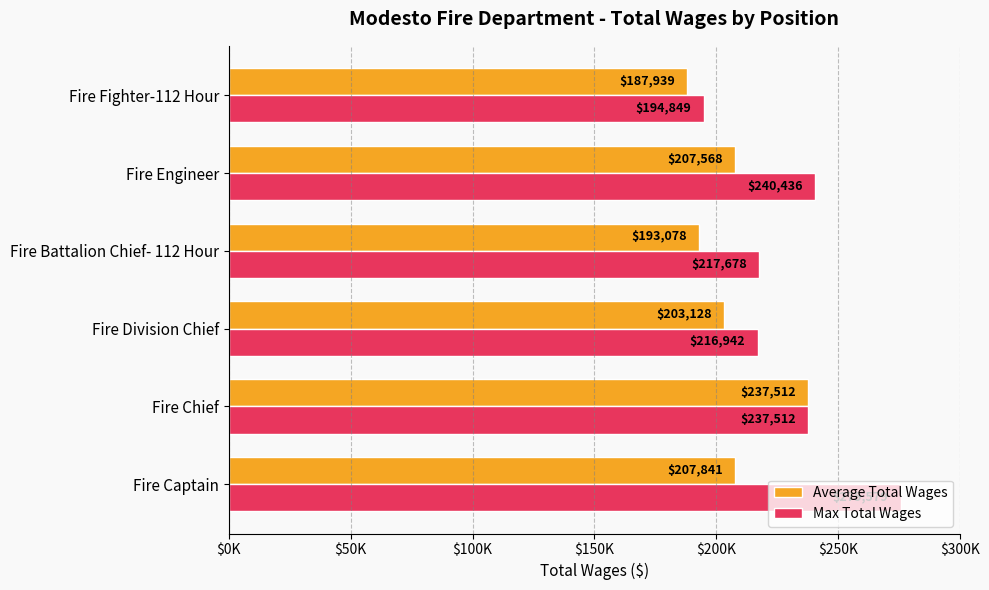

Where is Average Total Wages nearest to the value 212725?

Fire Captain